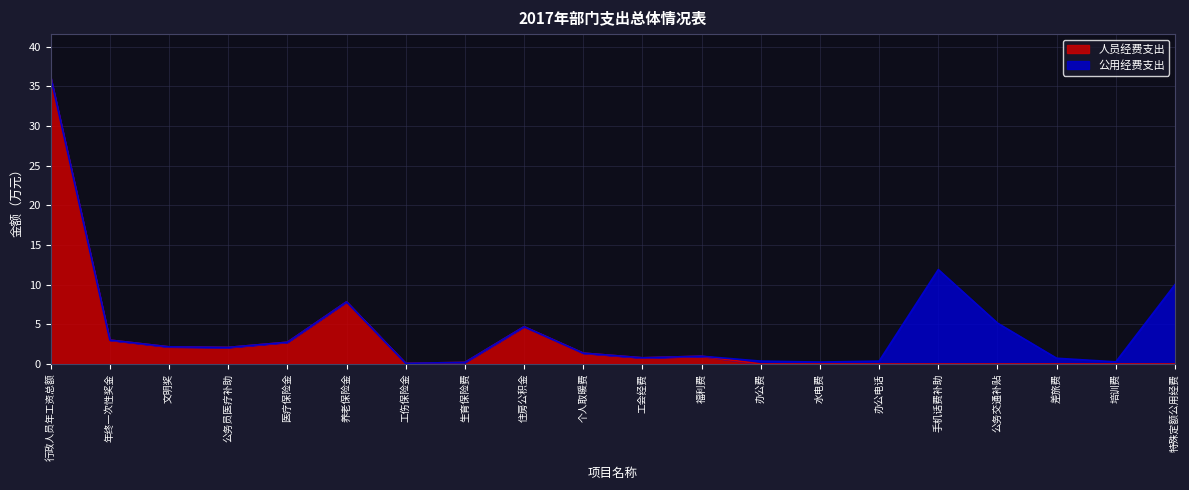

Reading right to left, extract all data points from this chart.

0.0	0.0	0.0	0.0	0.0	0.0	0.0	0.0	1.0	0.8	1.4	4.7	0.2	0.1	7.8	2.7	2.1	2.2	3.0	36.1